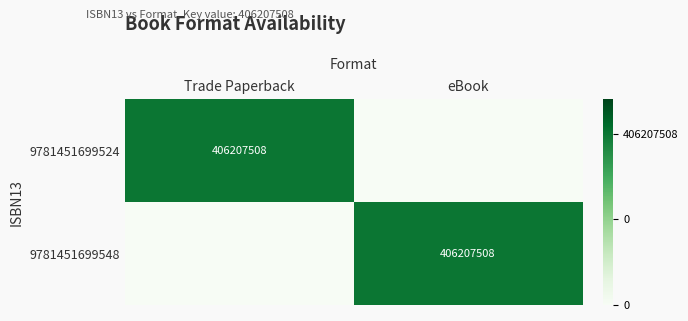

The 9781451699548 series shows 406207508 at eBook. True or false?

True